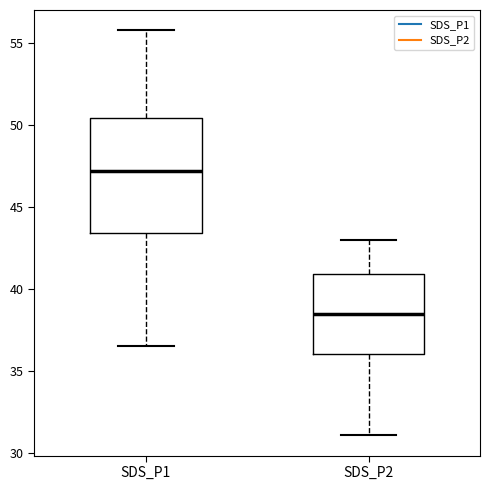

Comparing the boxes themselves (not the whiskers), which one is the tallest?

SDS_P1